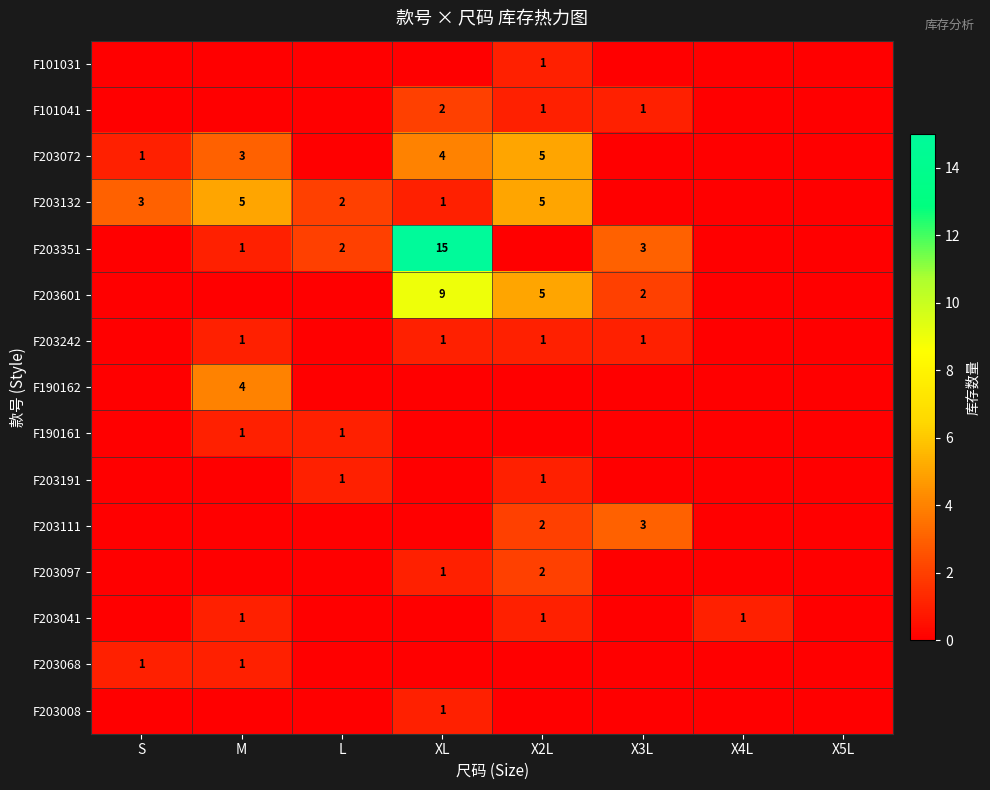

The value of F203132 at XL is 2. True or false?

False